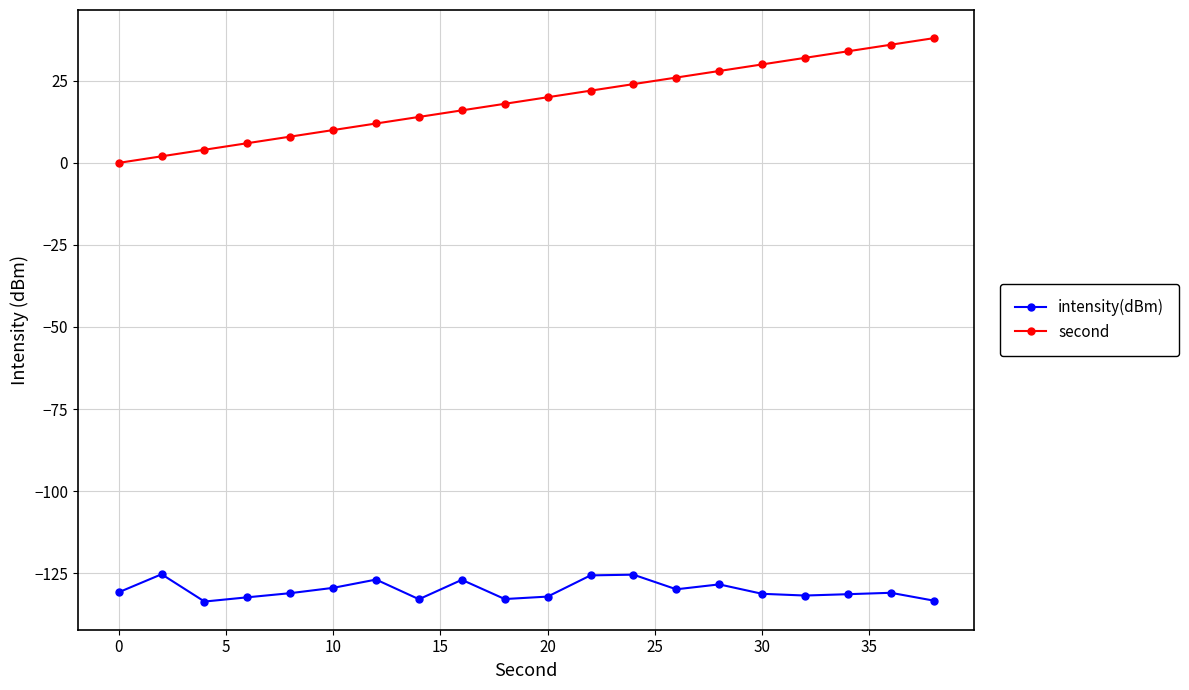

List the series in order of their overall mean, lowest first.

intensity(dBm), second